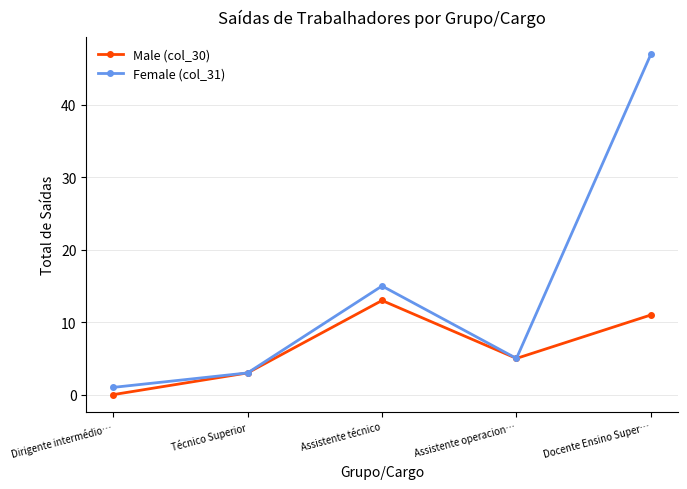

The Female (col_31) series shows 3 at Técnico Superior. True or false?

True